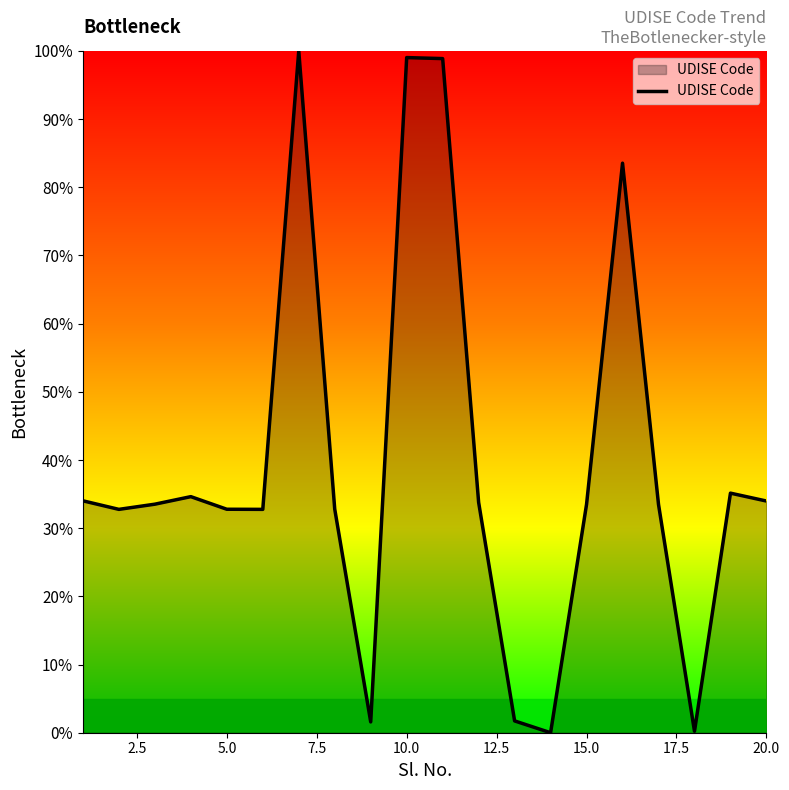

What is the difference between the maximum and minimum values?

100.0